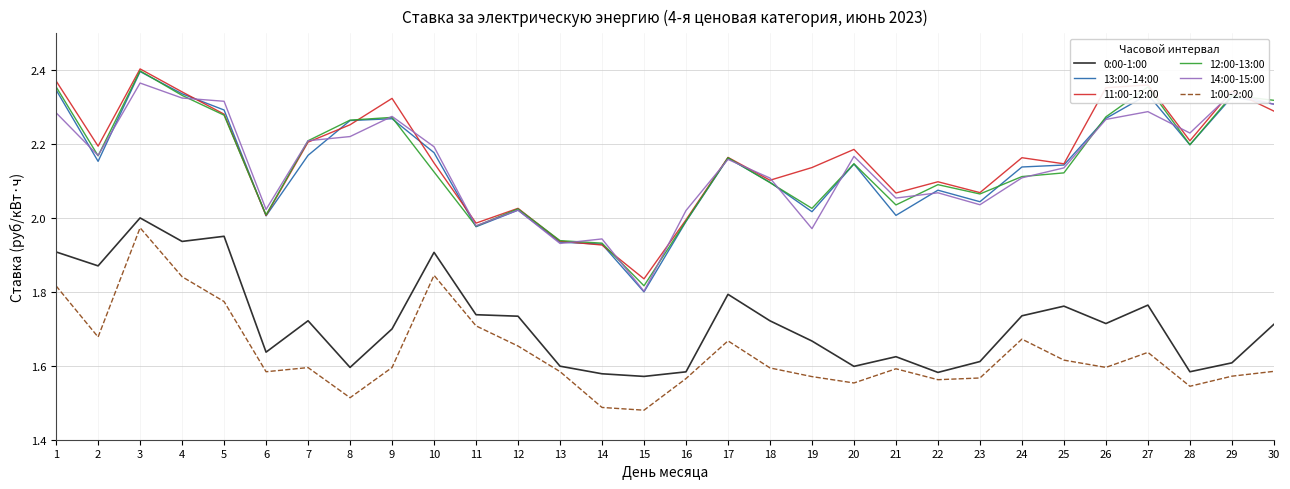

What are all the series names shown in the legend?

0:00-1:00, 13:00-14:00, 11:00-12:00, 12:00-13:00, 14:00-15:00, 1:00-2:00